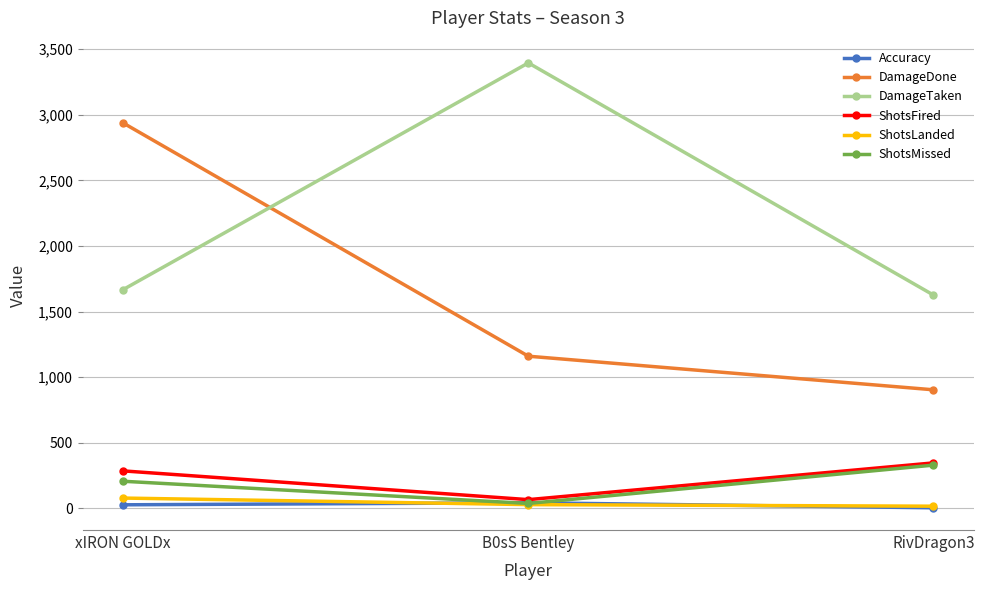

What is the spread (max minus min) of values at B0sS Bentley?

3366.0